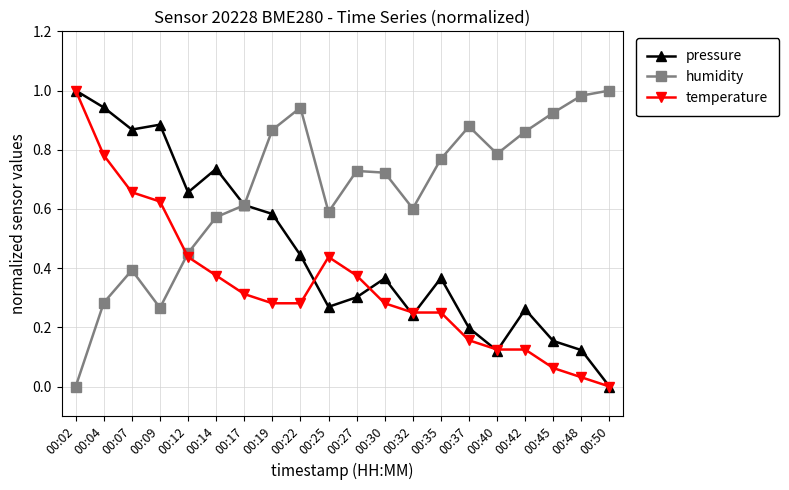

What are all the series names shown in the legend?

pressure, humidity, temperature